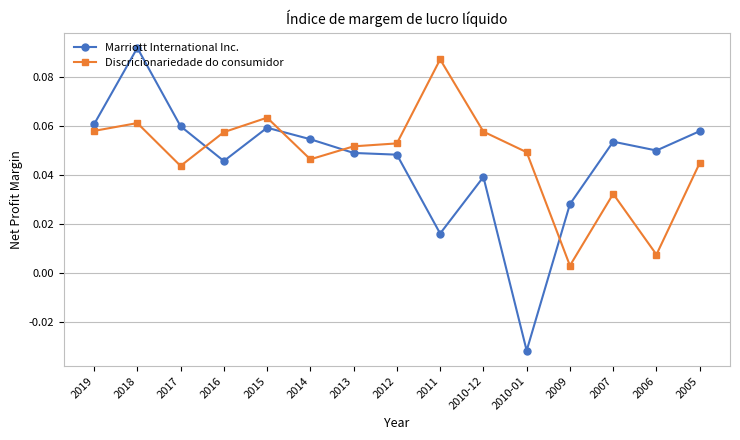

At how many categories does at least one series exceed 0?

15